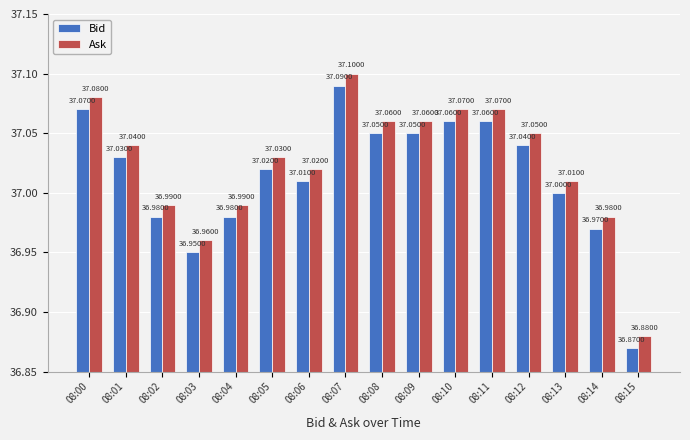

What is the value of the Bid bar at the 12th from the left?

37.1